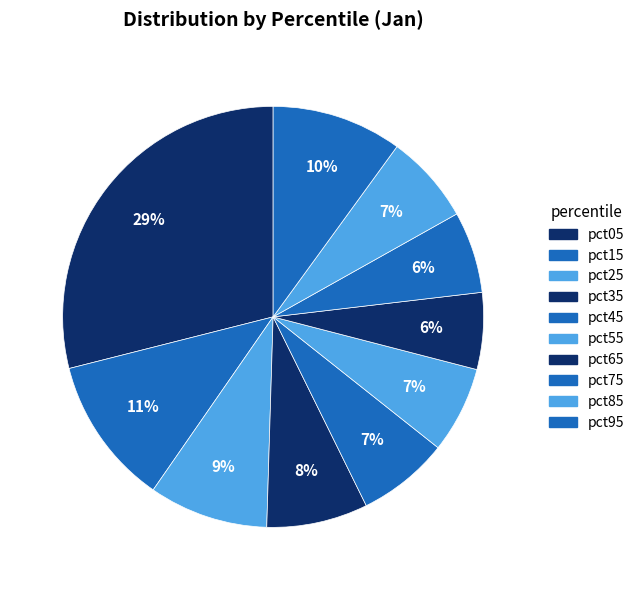

True or false: pct05 accounts for 29% of the total.

True